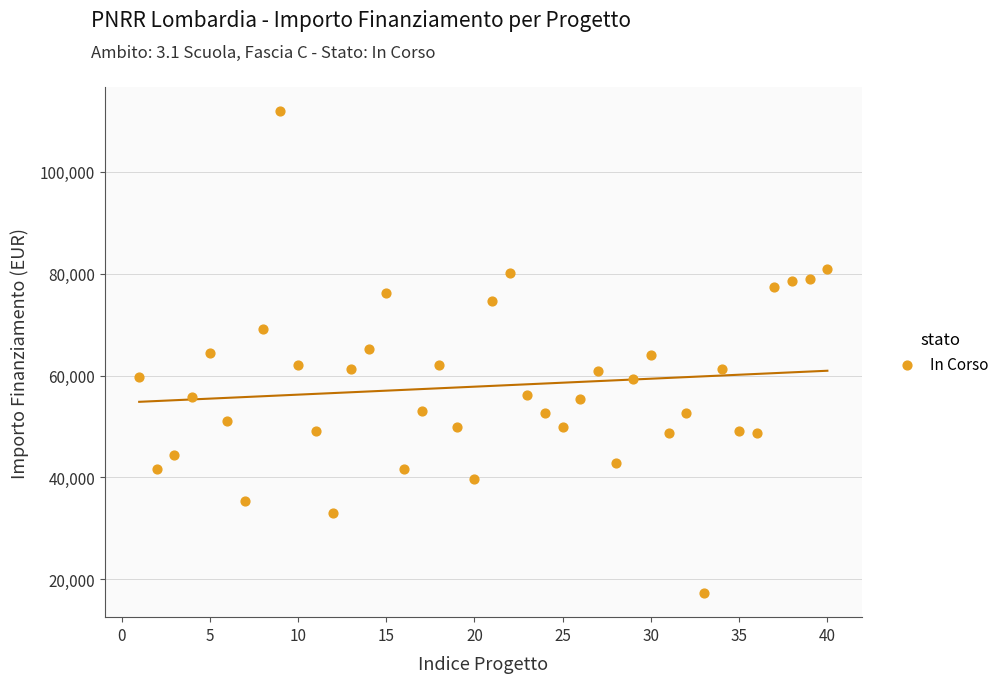

What is the range of Y values (max minus min)?

94665.7